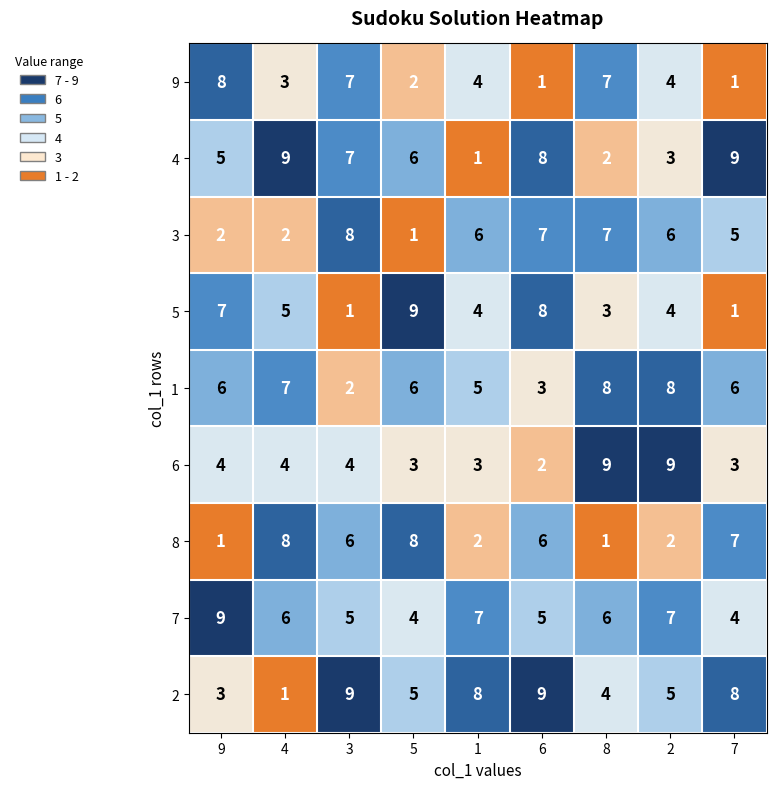

What value does the 5 series have at 2?

4